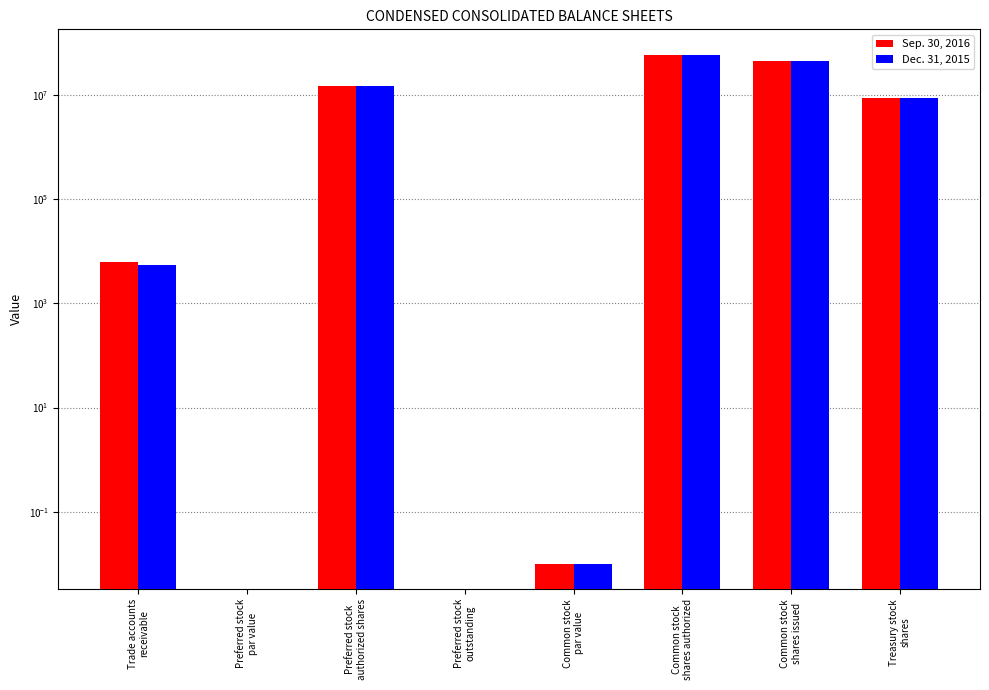

List the series in order of their peak value, highest first.

Sep. 30, 2016, Dec. 31, 2015